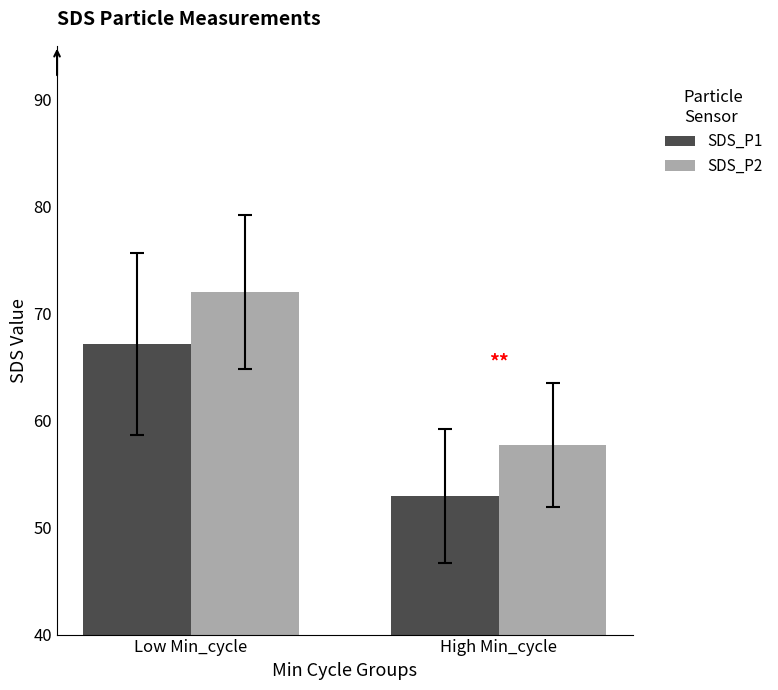

Rank the series by their average value, from highest to lowest.

SDS_P2, SDS_P1